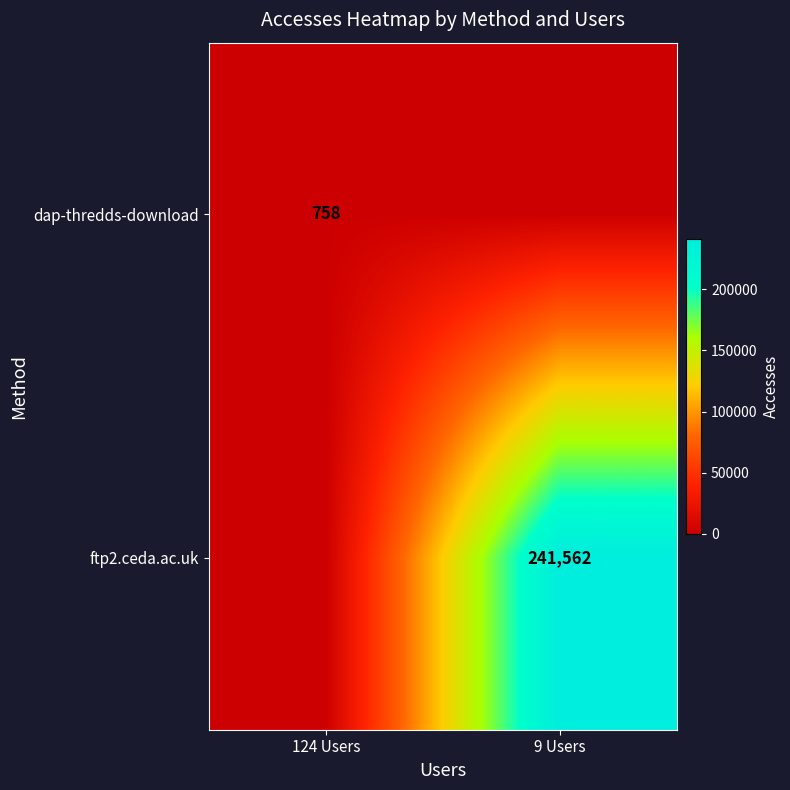

True or false: dap-thredds-download has a value of 758 at 124 Users.

True